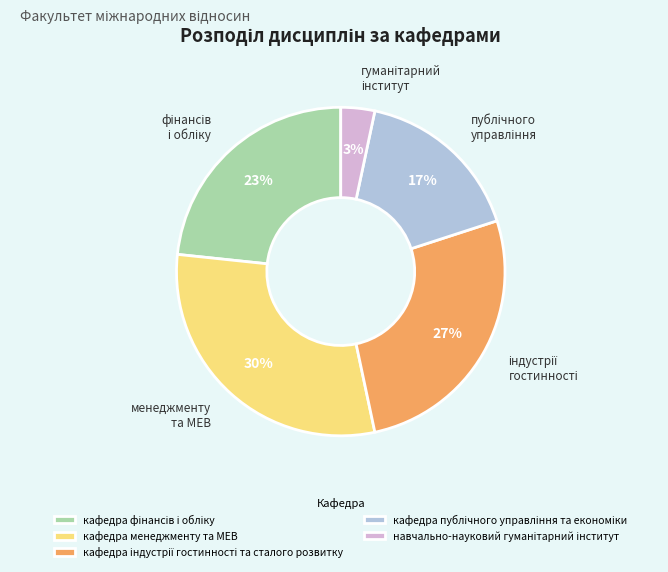

To the nearest percent, what portion does кафедра менеджменту та МЕВ represent?

30%